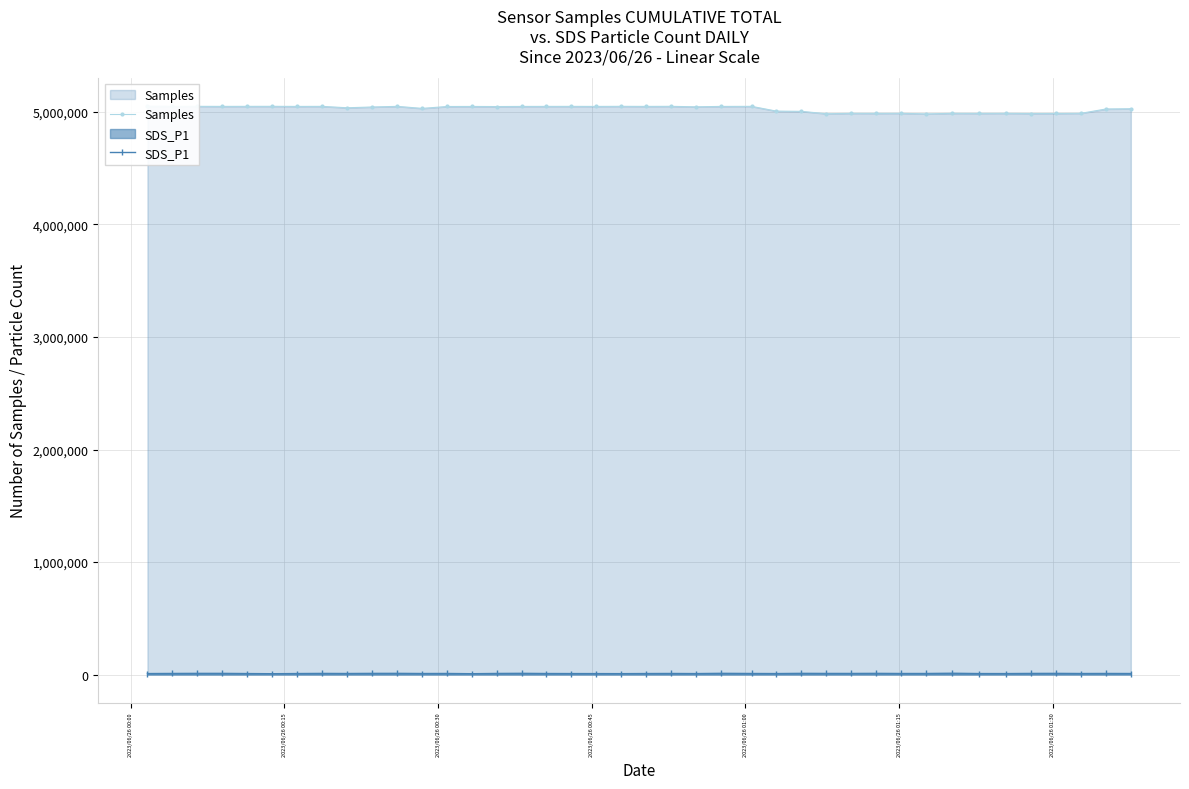

True or false: SDS_P1 has more than 0 interior local peaks.

True